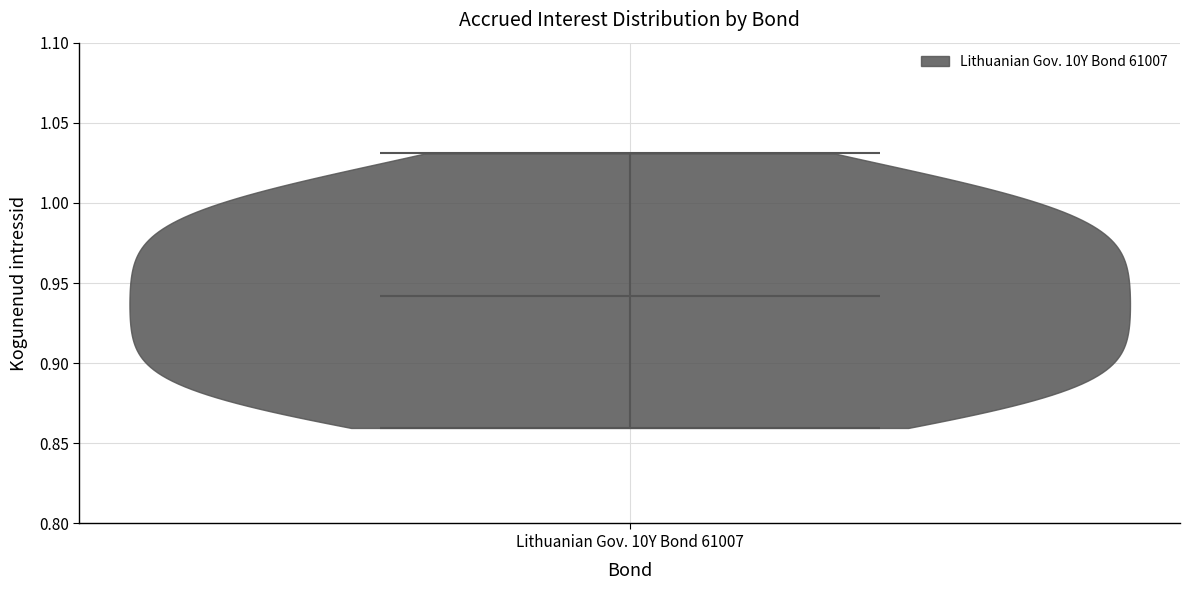

Read this violin plot against the y-axis: where its median line is, and the lowest and highest points the violin reaches. The values are not printed on the chart, so give them approximately, as read against the axis.

median line 0.94, lowest point 0.86, highest point 1.03